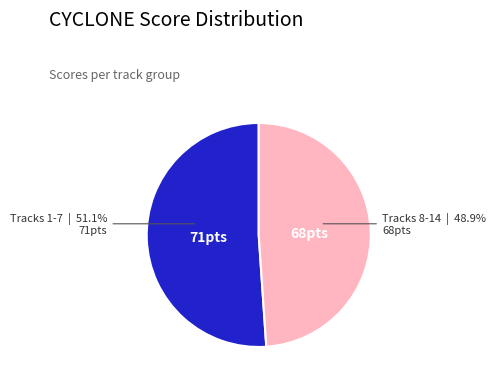

Is there any slice that represents more than half of the pie?

Yes